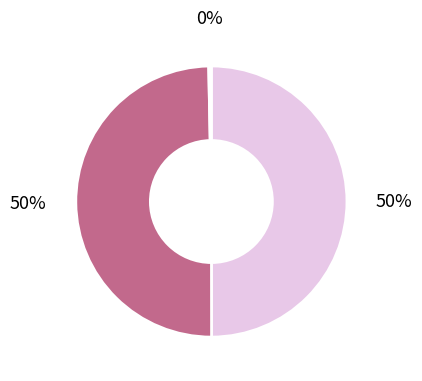

To the nearest percent, what is the average slice percentage?

33%